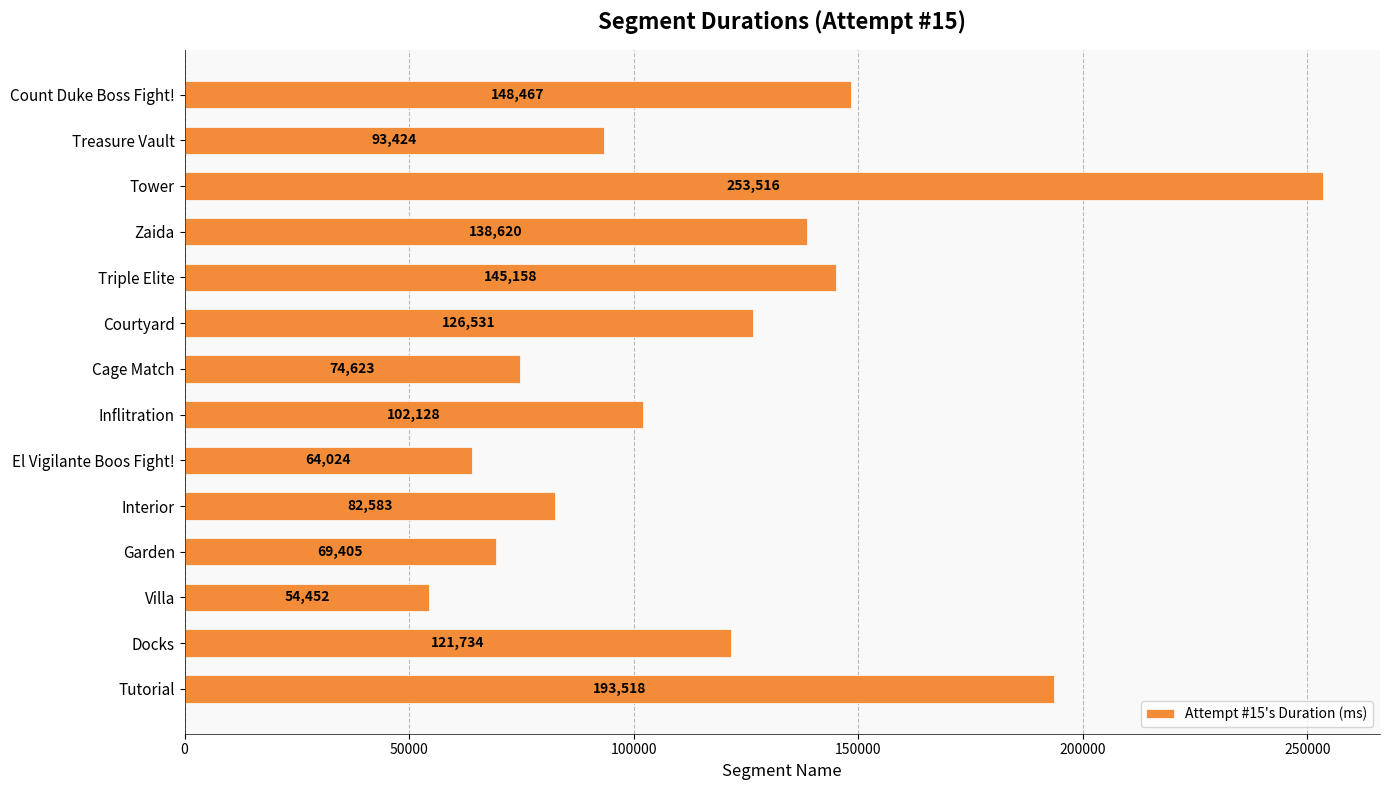

How many data points are less than 121734?

7